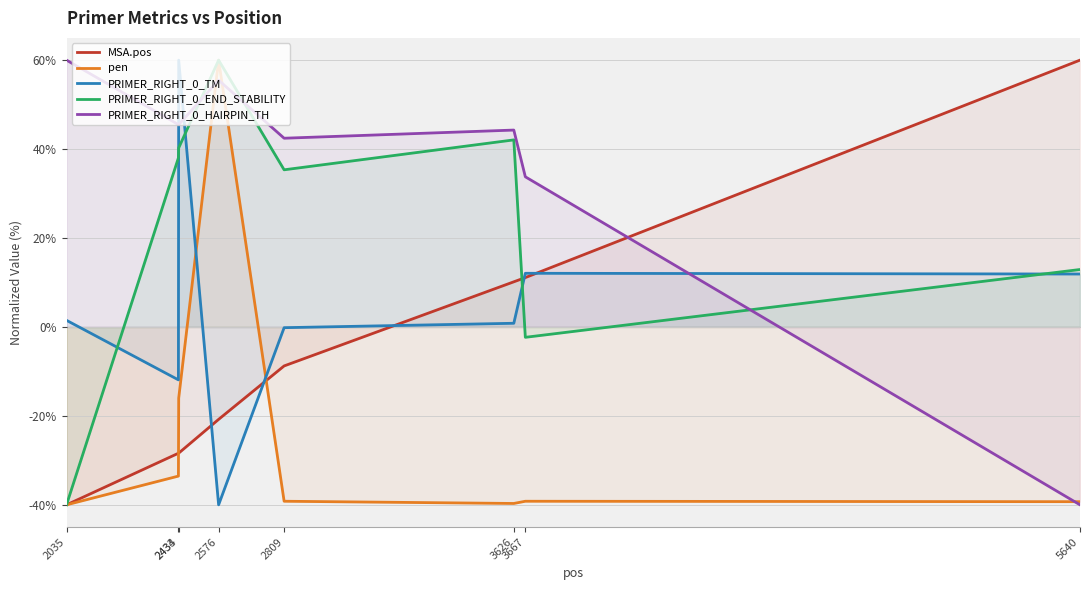

Which label corresponds to the largest value in the chart?

5640